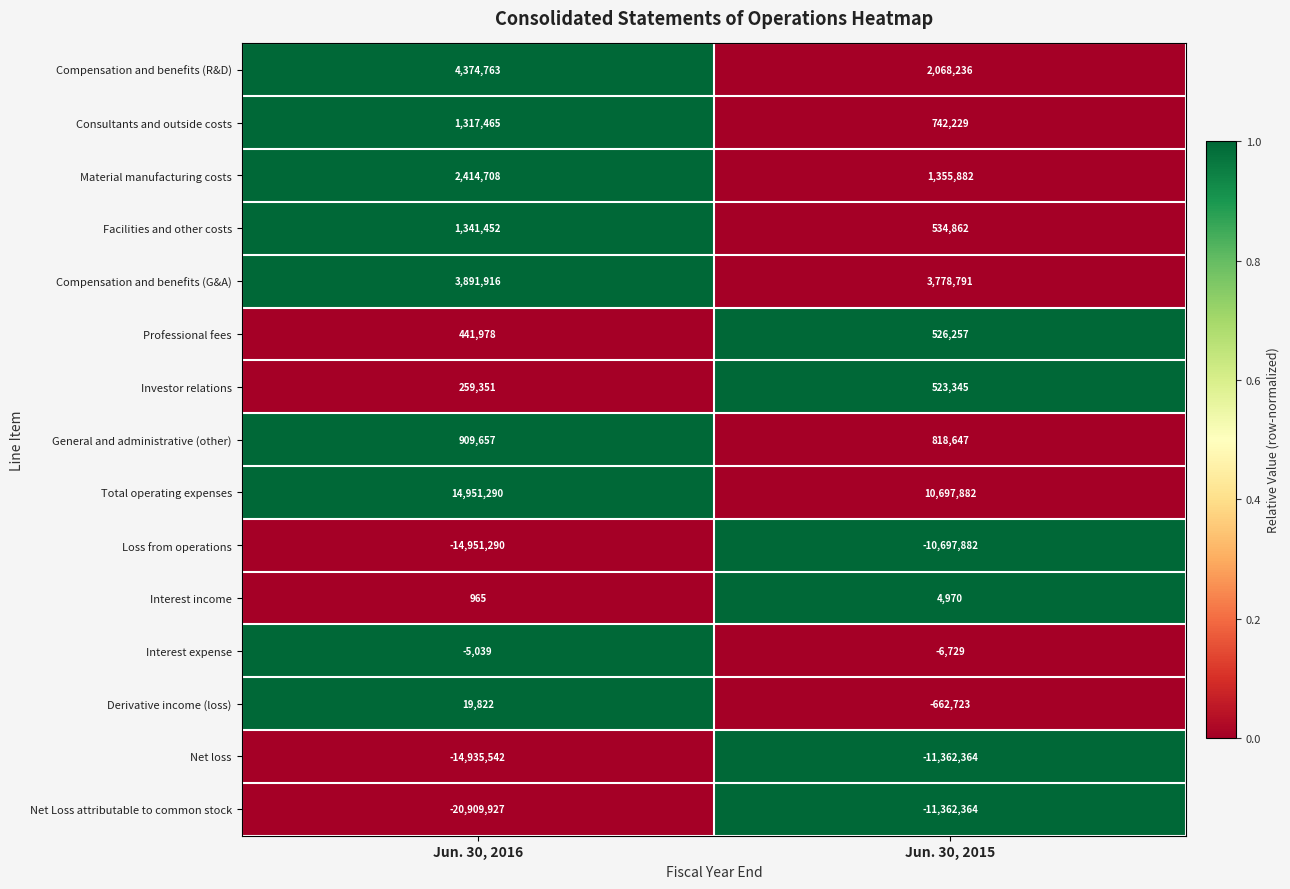

At Jun. 30, 2016, list the series in order from largest to smallest.

Total operating expenses, Compensation and benefits (R&D), Compensation and benefits (G&A), Material manufacturing costs, Facilities and other costs, Consultants and outside costs, General and administrative (other), Professional fees, Investor relations, Derivative income (loss), Interest income, Interest expense, Net loss, Loss from operations, Net Loss attributable to common stock